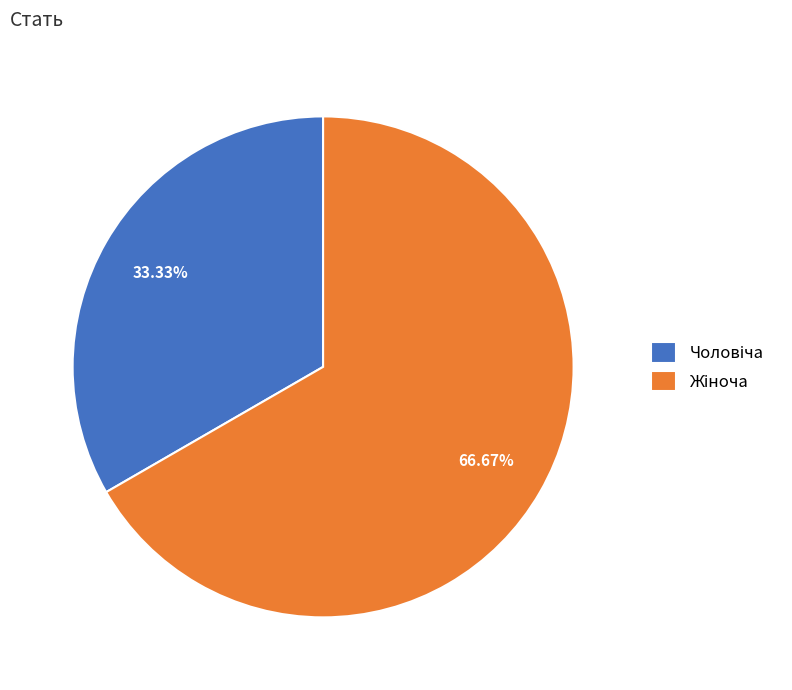

Is there any slice that represents more than half of the pie?

Yes